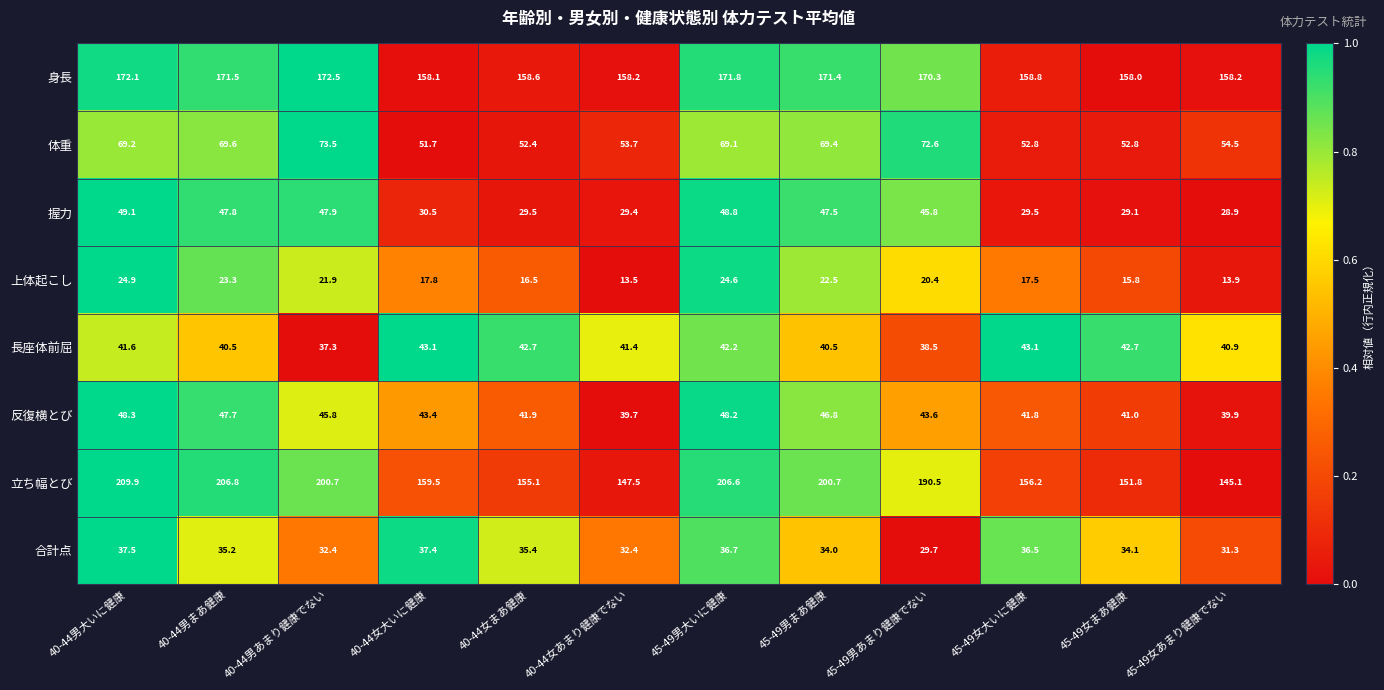

What is the sum of the 反復横とび values at 40-44女大いに健康 and 40-44女あまり健康でない?

83.1